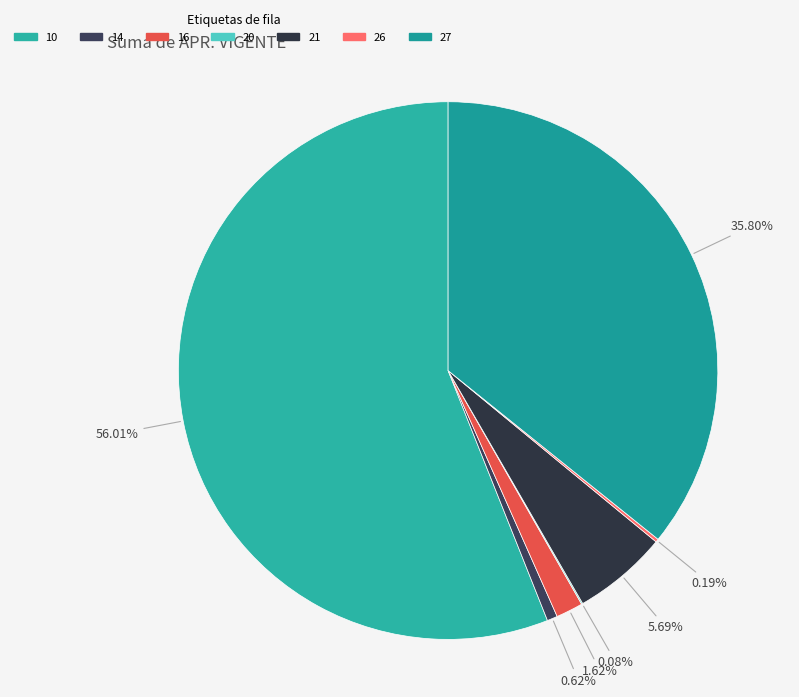

Which has a higher value, 26 or 27?

27